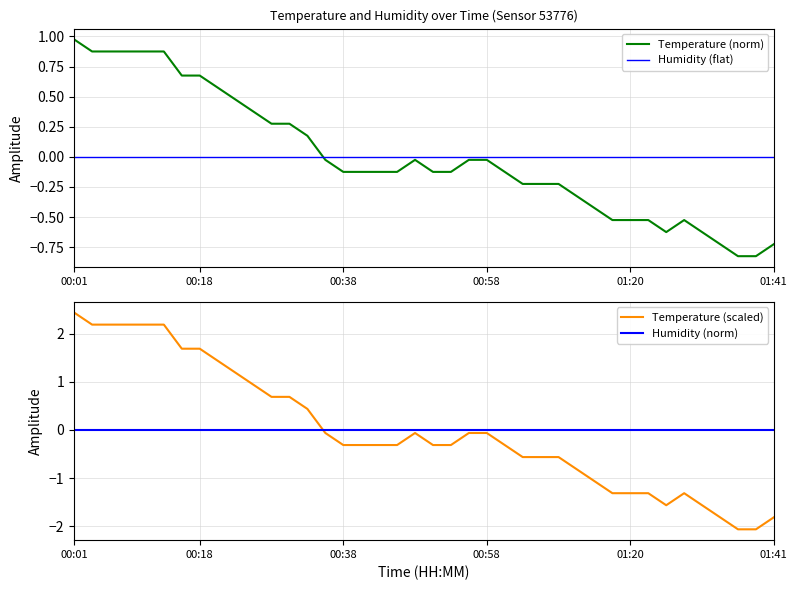

Does the chart have visible grid lines?

Yes